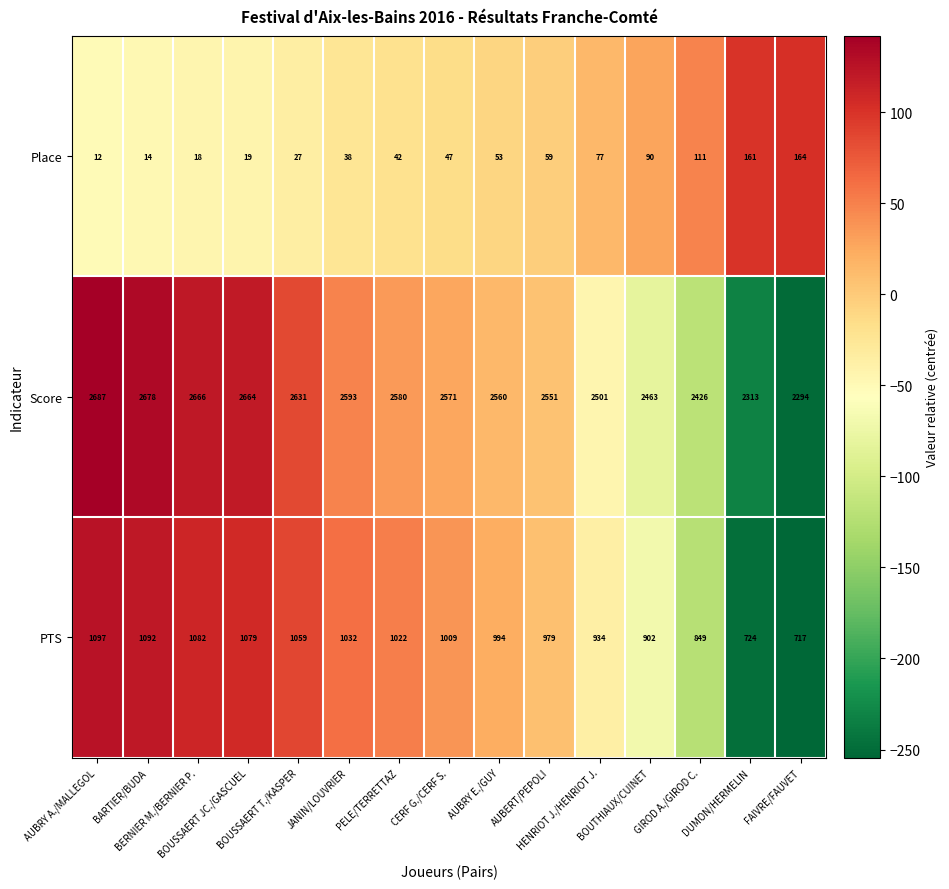

At how many categories does at least one series exceed 1149?

15